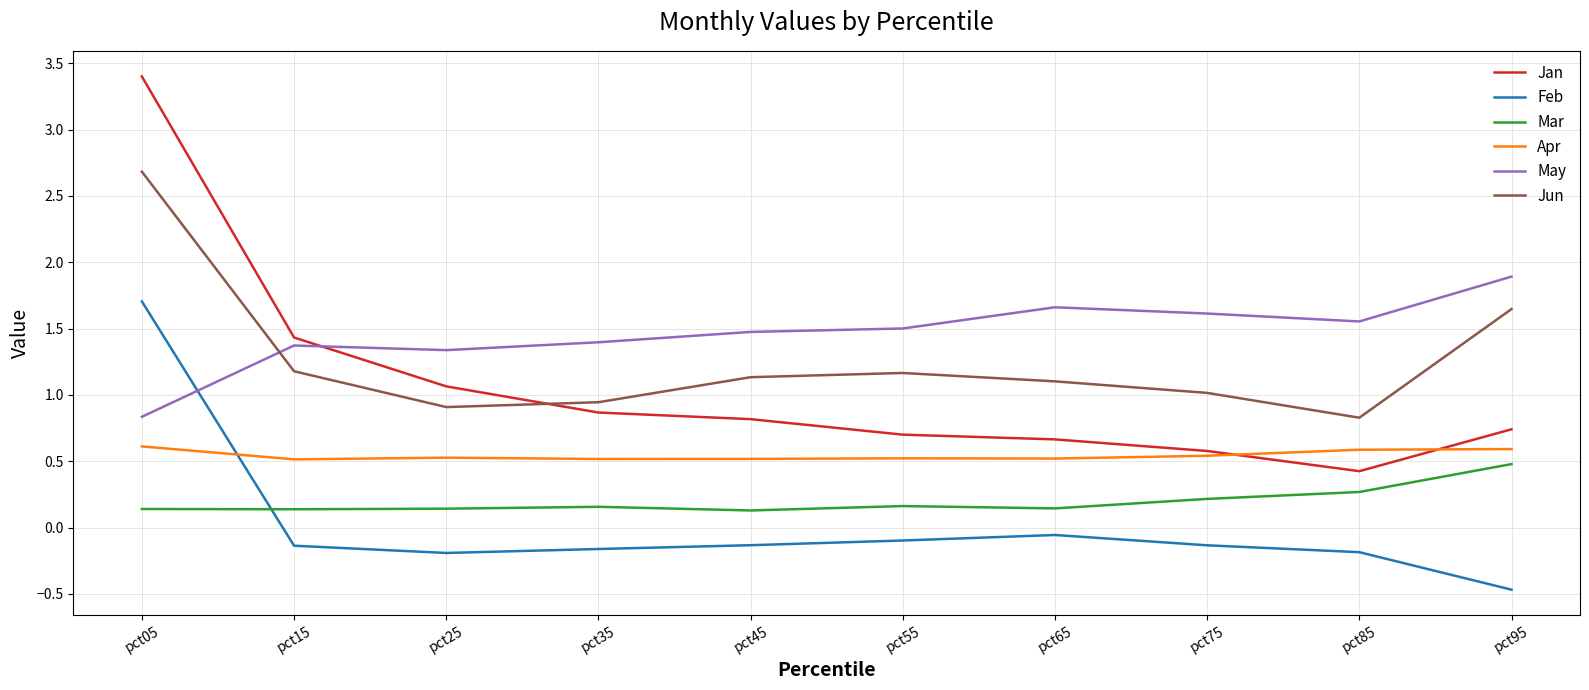

How many May values are between 1 and 2?

9